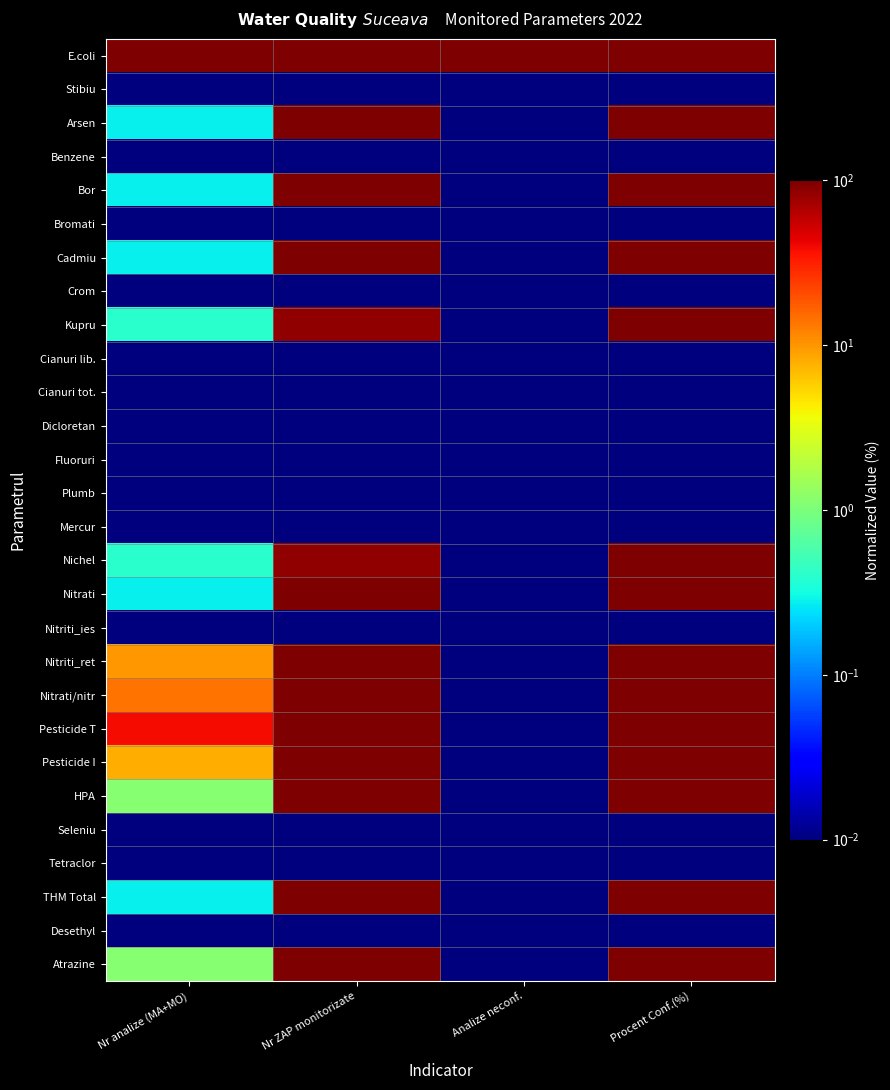

List the series in order of their peak value, lowest first.

Stibiu, Benzene, Bromati, Crom, Cianuri lib., Cianuri tot., Dicloretan, Fluoruri, Plumb, Mercur, Nitriti_ies, Seleniu, Tetraclor, Desethyl, E.coli, Arsen, Bor, Cadmiu, Kupru, Nichel, Nitrati, Nitriti_ret, Nitrati/nitr, Pesticide T, Pesticide I, HPA, THM Total, Atrazine